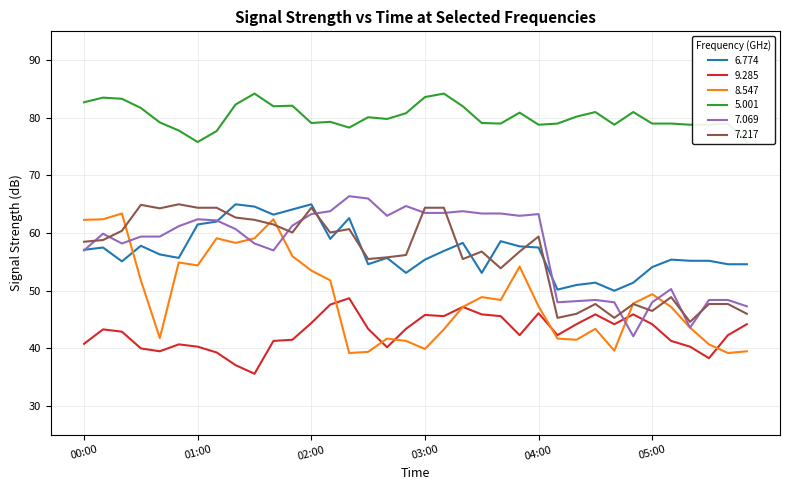

How many times do 6.774 and 8.547 cross each other?

1